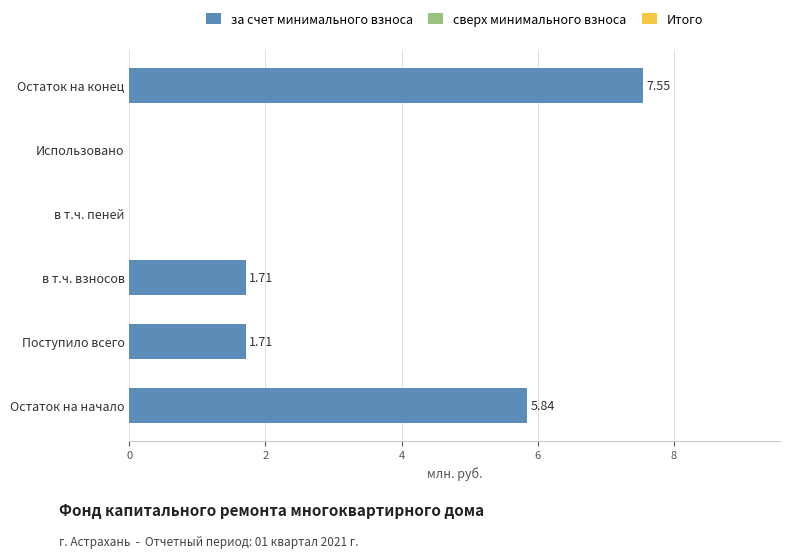

What is the change in value from в т.ч. взносов to Остаток на конец?

+5.8